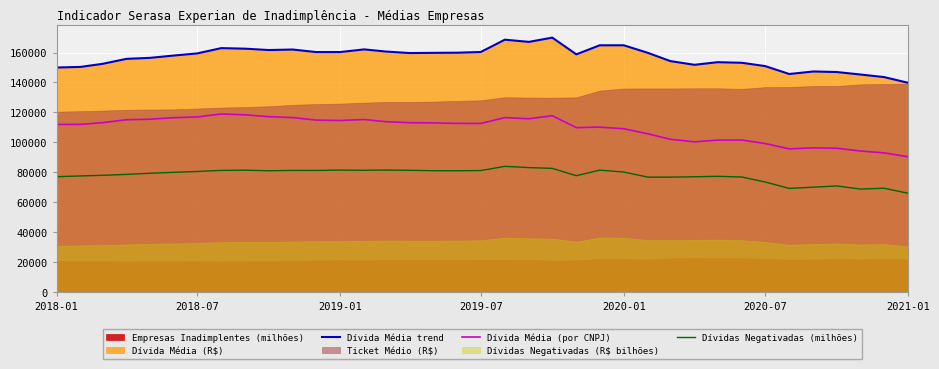

True or false: Dívidas Negativadas (milhões) and Dívida Média trend cross at least once.

False